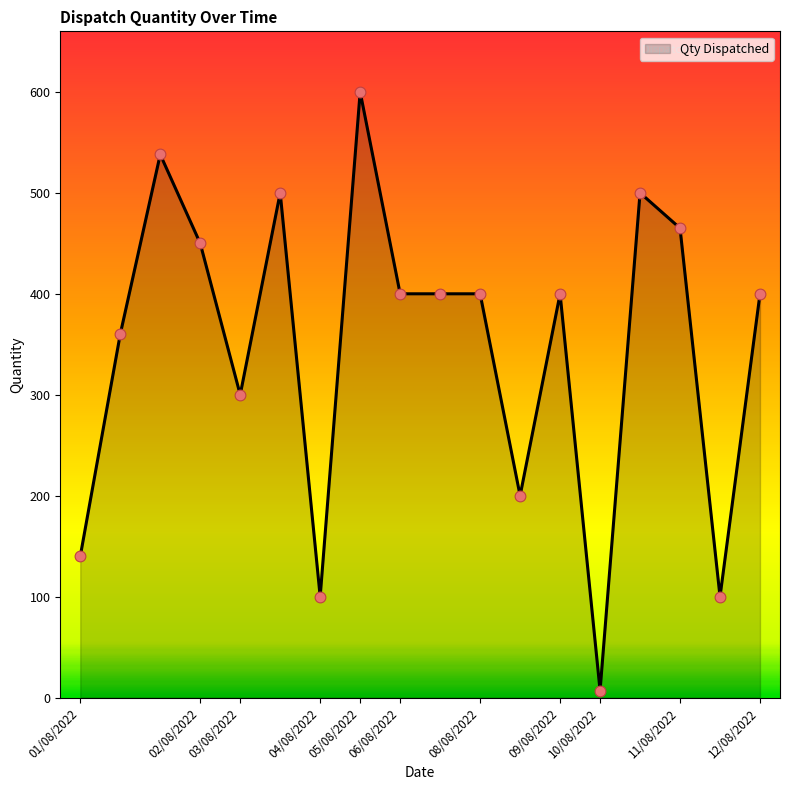

What is the greatest value displayed?

600